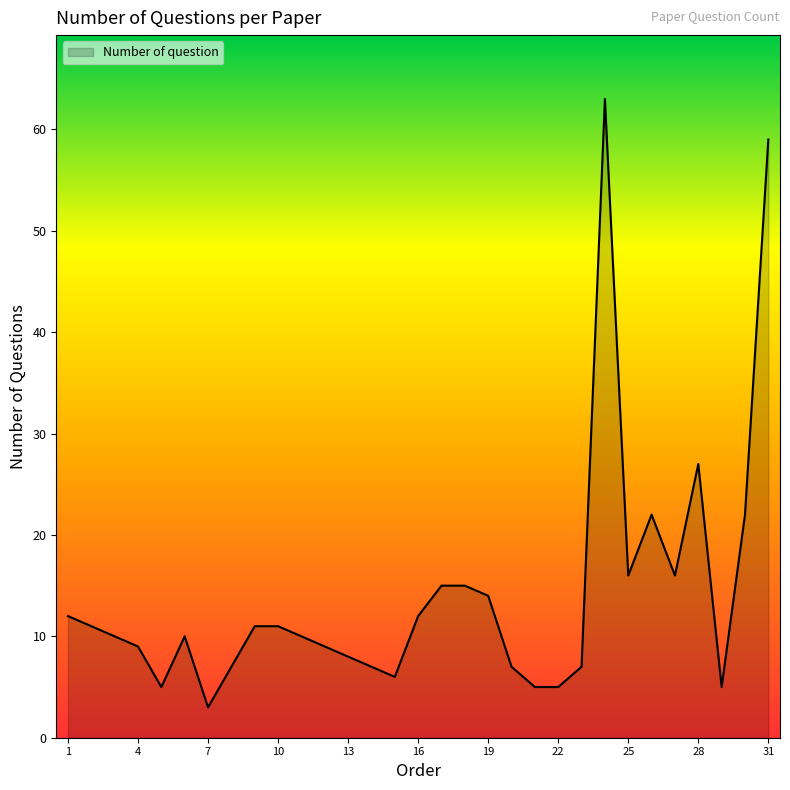

What is the maximum value shown in the chart?

63